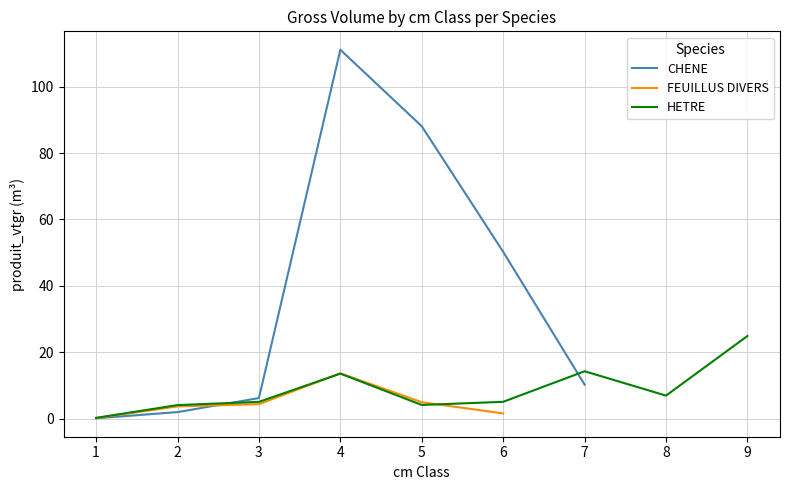

The CHENE series shows 39.9 at 4. True or false?

False